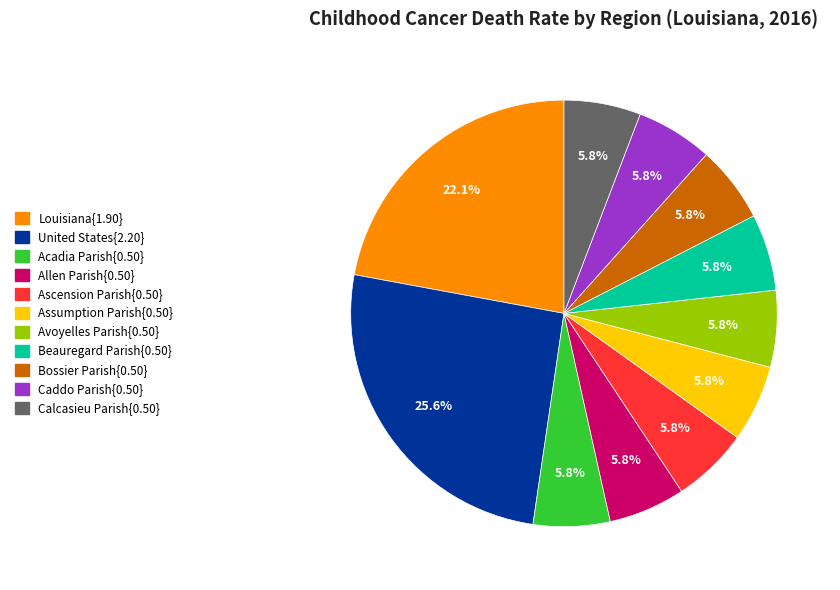

Is there any slice that represents more than half of the pie?

No